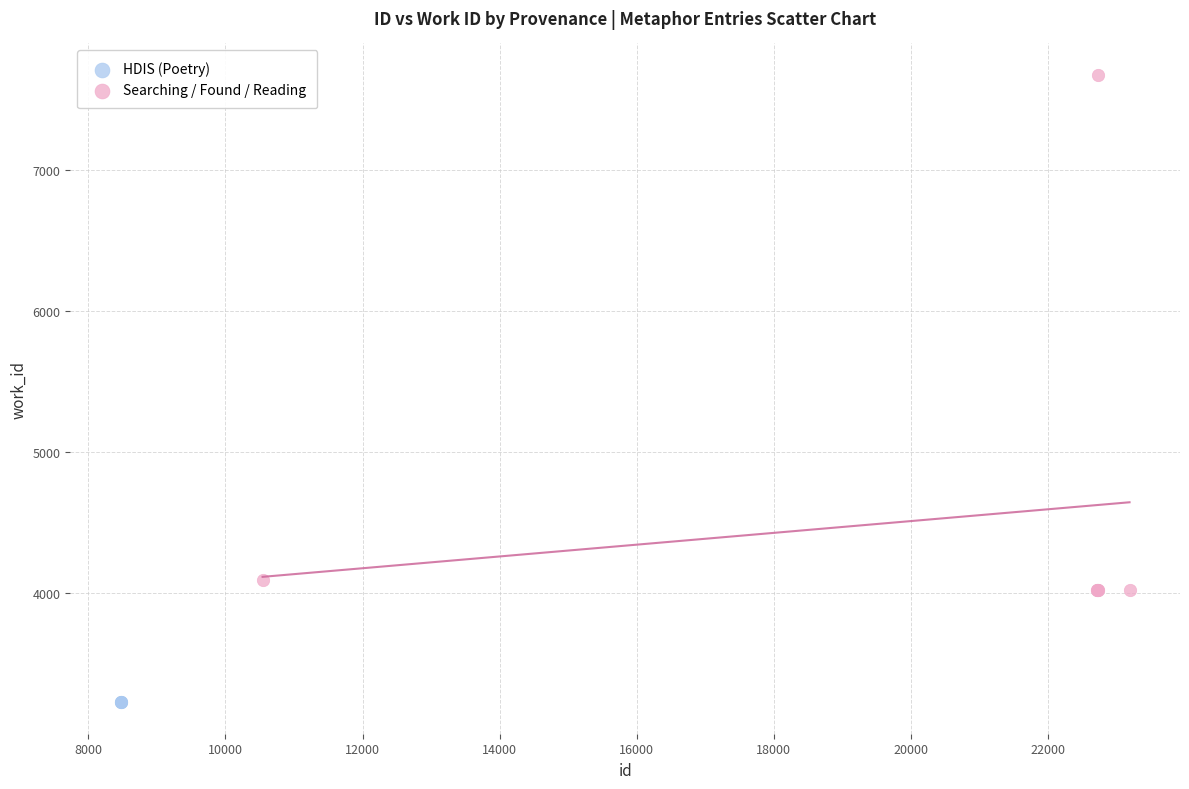

Which series contains the highest Y value?

Searching / Found / Reading